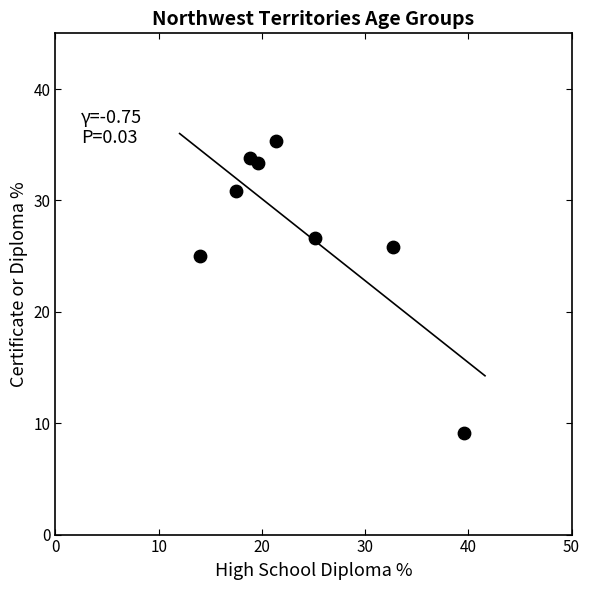

What Y value in the scatter plot is closest to 22?

25.0